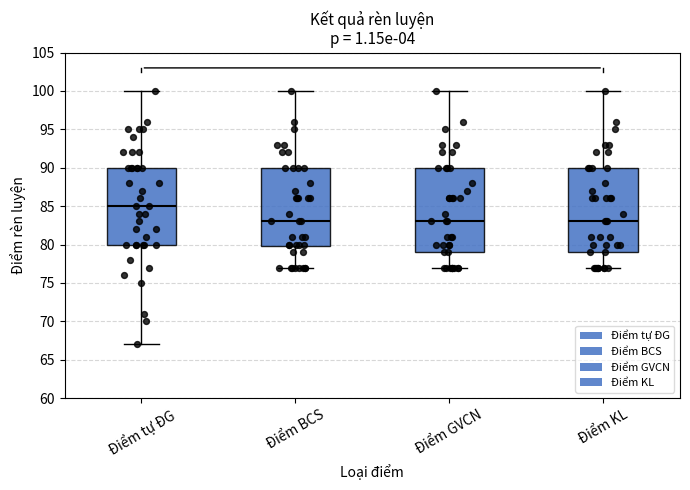

Reading left to right, transcribe this box plot: for each box, give where its median line is, the range the box spans, and where its two whiskers end, as read against the y-axis. The values are not printed on the chart, so give them approximately, as read against the axis.

Điểm tự ĐG: median 85, box 80 to 90, whiskers 67 to 100
Điểm BCS: median 83, box 80 to 90, whiskers 77 to 100
Điểm GVCN: median 83, box 79 to 90, whiskers 77 to 100
Điểm KL: median 83, box 79 to 90, whiskers 77 to 100